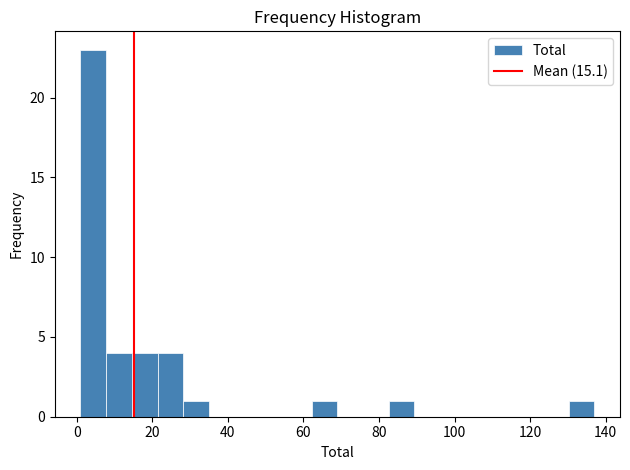

Read against the x-axis, roughly where is the centre of the tallest bar?

4